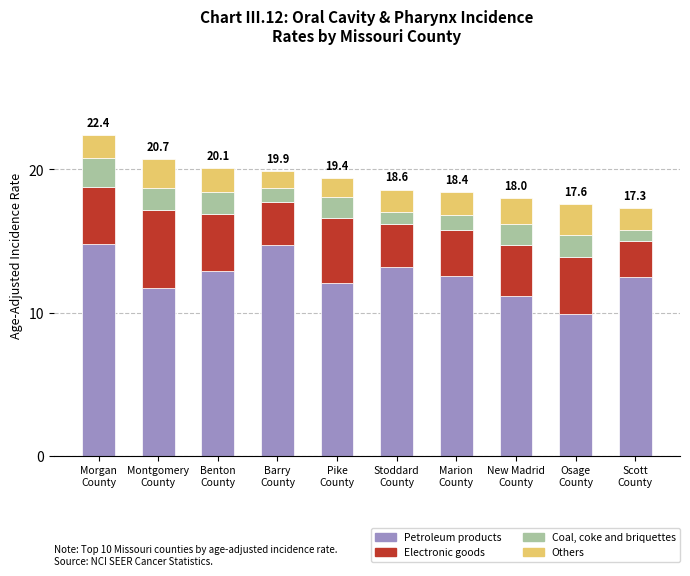

What is the lowest value of the Petroleum products series?

9.9